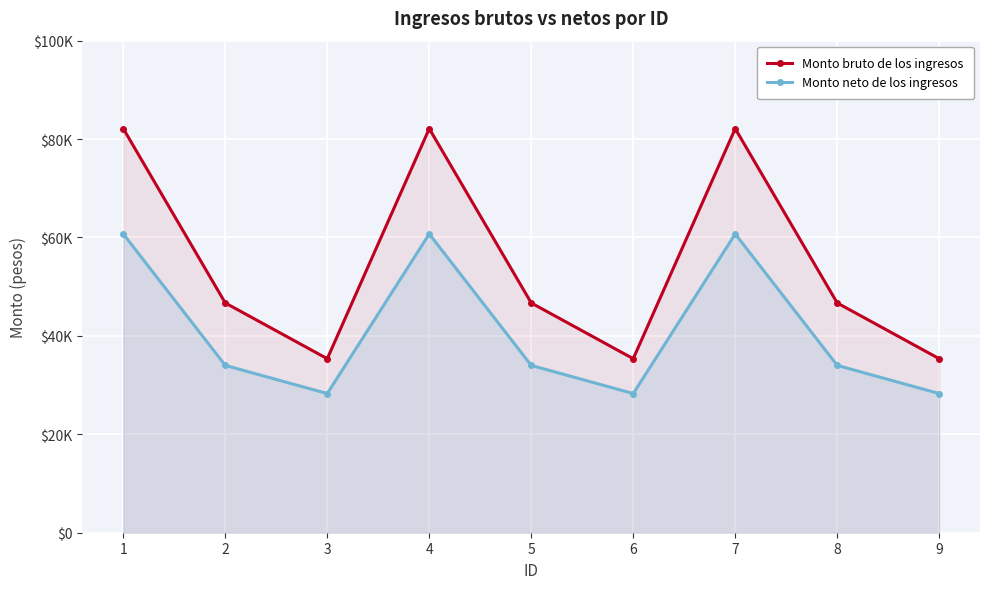

True or false: Monto neto de los ingresos and Monto bruto de los ingresos cross at least once.

False